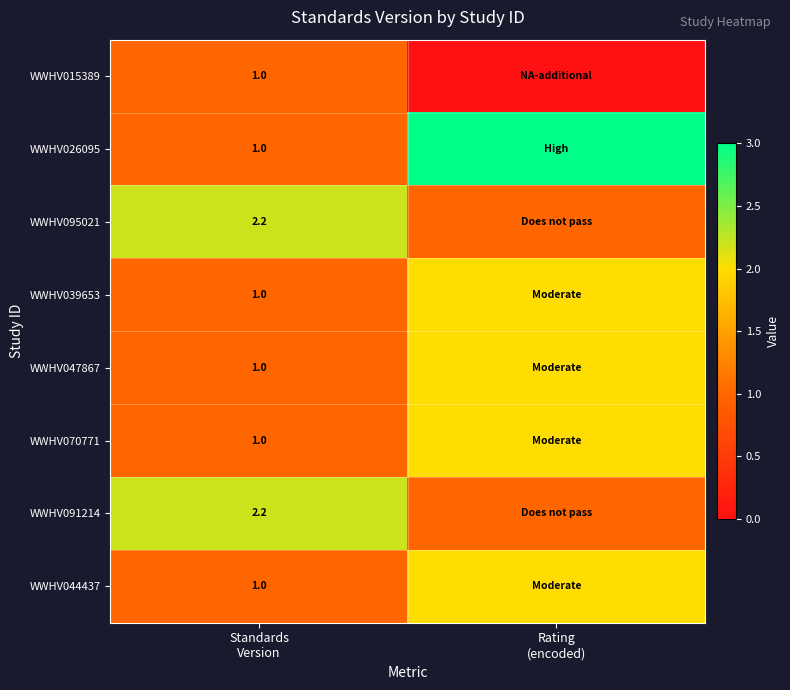

What is the total value across all series at Rating
(encoded)?

13.0